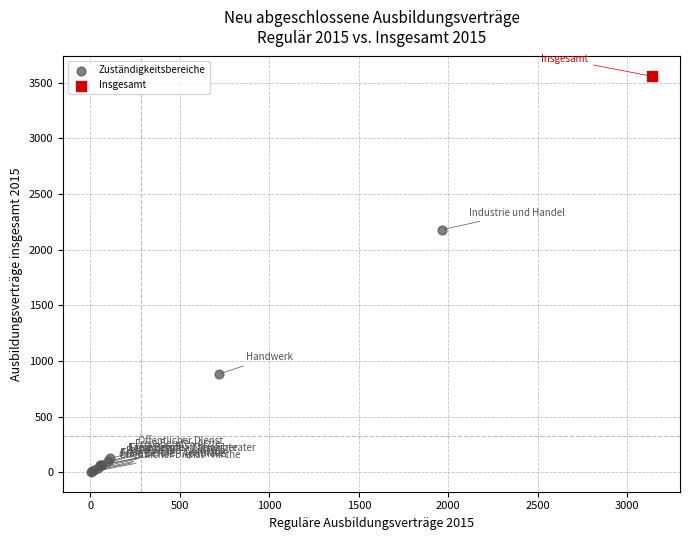

What are all the series names shown in the legend?

Zuständigkeitsbereiche, Insgesamt